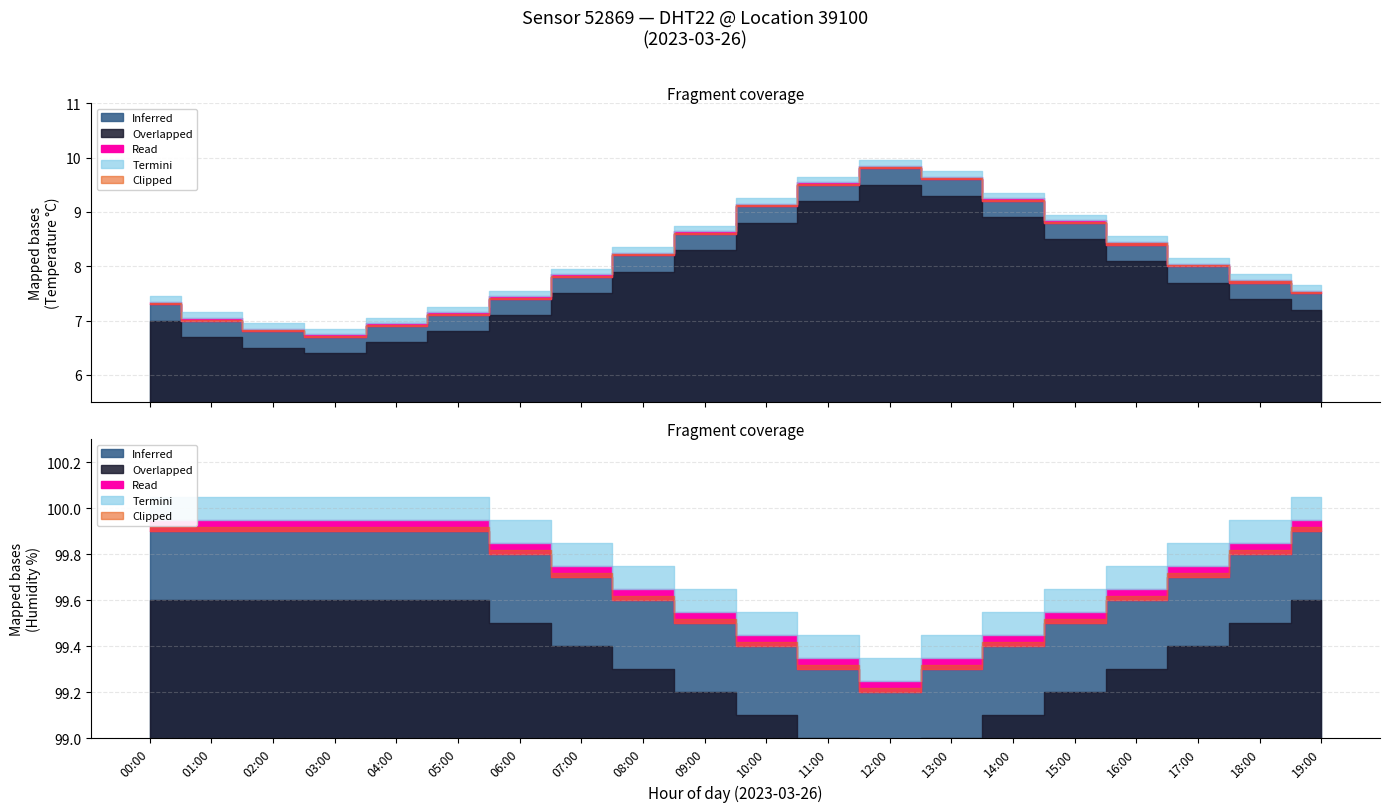

List the labels in order of humidity value, largest first.

00:00, 01:00, 02:00, 03:00, 04:00, 05:00, 19:00, 06:00, 18:00, 07:00, 17:00, 08:00, 16:00, 09:00, 15:00, 10:00, 14:00, 11:00, 13:00, 12:00